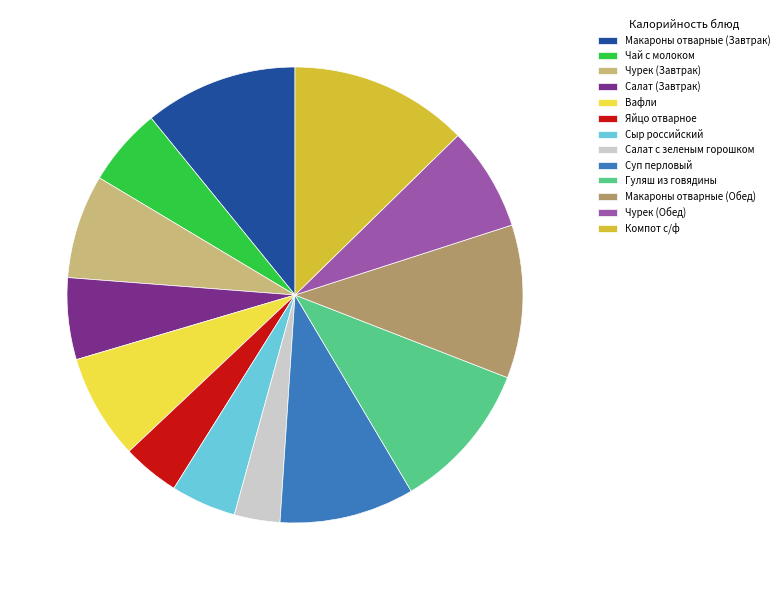

Do Салат (Завтрак) and Чурек (Обед) together represent more than half of the pie?

No